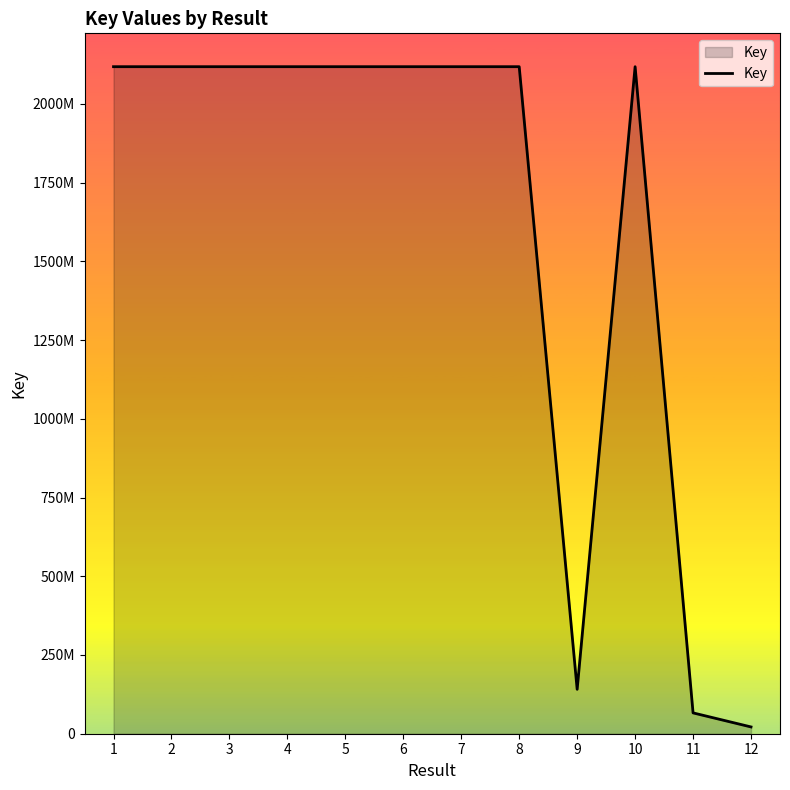

Does the chart display data point markers on the line(s)?

No